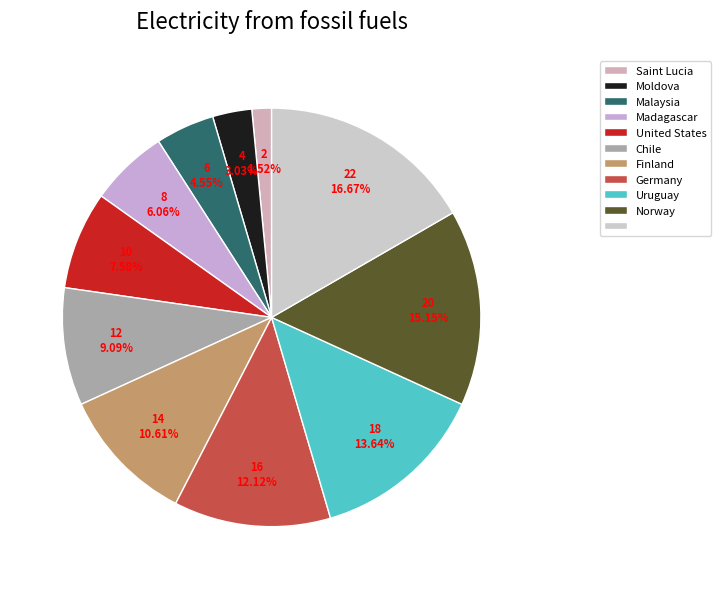

Count the number of slices in the pie.

11